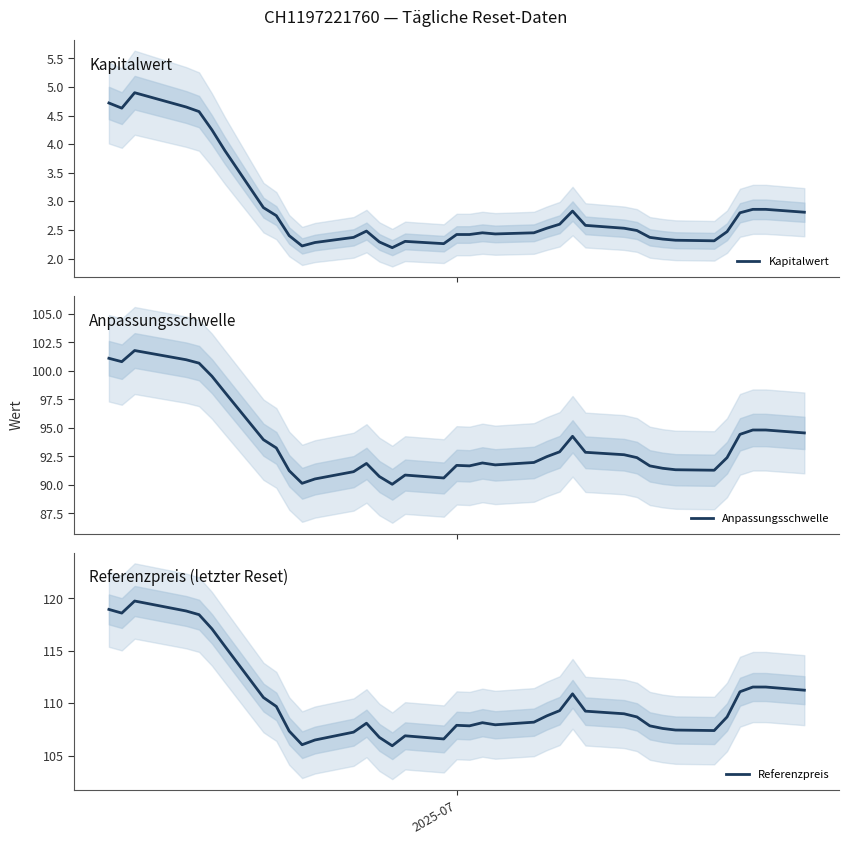

Reading left to right, what are all the values shown in this chart?

Kapitalwert: 4.7	4.6	4.9	4.7	4.6	4.2	3.9	2.9	2.8	2.4	2.2	2.3	2.4	2.5	2.3	2.2	2.3	2.3	2.4	2.4	2.5	2.4	2.5	2.5	2.6	2.8	2.6	2.5	2.5	2.4	2.3	2.3	2.3	2.5	2.8	2.9	2.9	2.8
Anpassungsschwelle: 101.1	100.8	101.8	101.0	100.7	99.5	98.1	94.0	93.2	91.2	90.1	90.5	91.2	91.9	90.7	90.1	90.9	90.6	91.7	91.7	91.9	91.8	92.0	92.5	92.9	94.3	92.9	92.7	92.4	91.7	91.5	91.3	91.3	92.4	94.4	94.8	94.8	94.6
Referenzpreis: 119.0	118.6	119.8	118.8	118.5	117.1	115.5	110.5	109.7	107.3	106.0	106.5	107.2	108.1	106.8	106.0	106.9	106.6	107.9	107.8	108.2	108.0	108.2	108.8	109.3	110.9	109.2	109.0	108.7	107.8	107.6	107.5	107.4	108.7	111.1	111.5	111.5	111.2